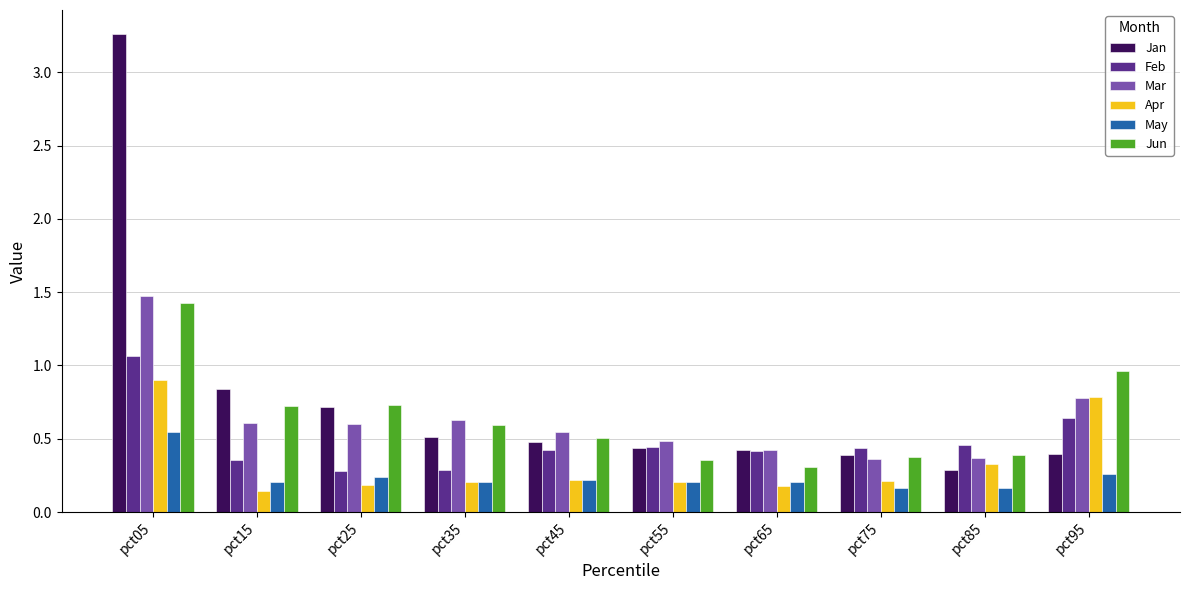

True or false: Apr has a value of 0.1 at pct45.

False